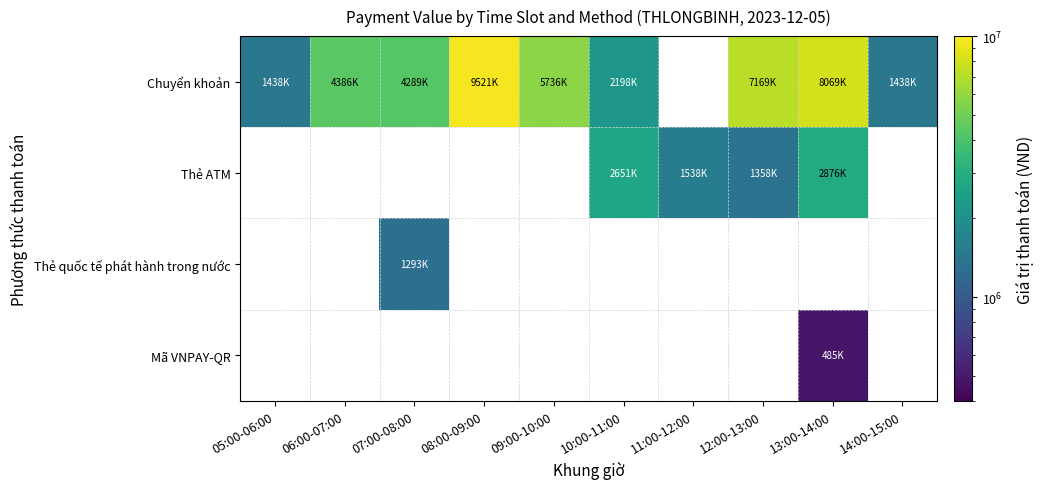

Is the value of Thẻ ATM at 05:00-06:00 greater than the value of Mã VNPAY-QR at 08:00-09:00?

No